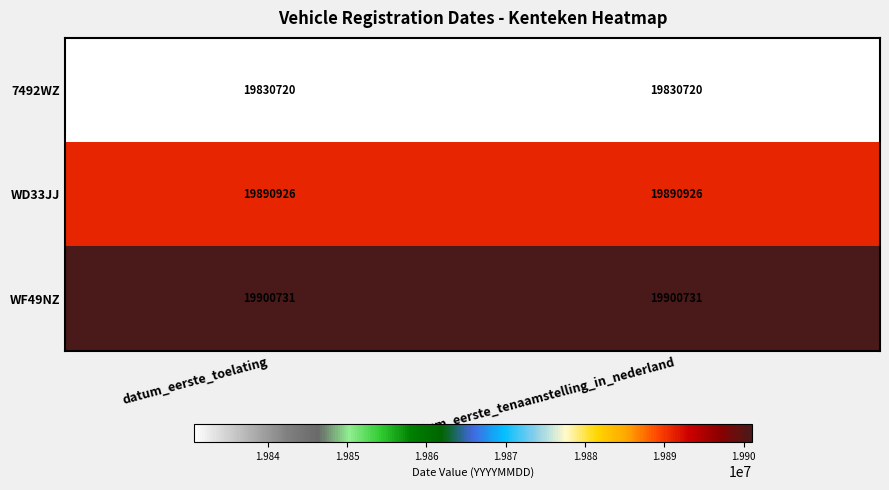

The value of WD33JJ at datum_eerste_tenaamstelling_in_nederland is 19890926. True or false?

True